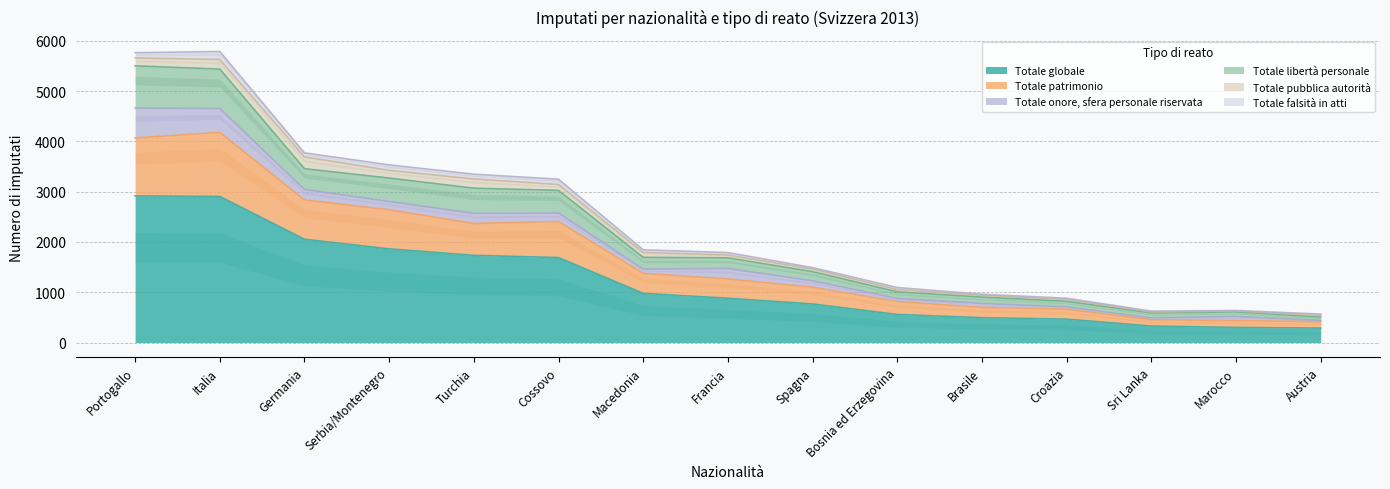

Where is Totale globale nearest to the value 1602?

Cossovo